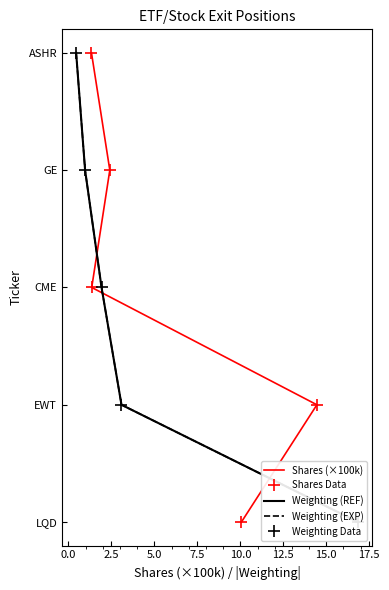

True or false: Shares (×100k) has a value of 3 at 2.5.

False